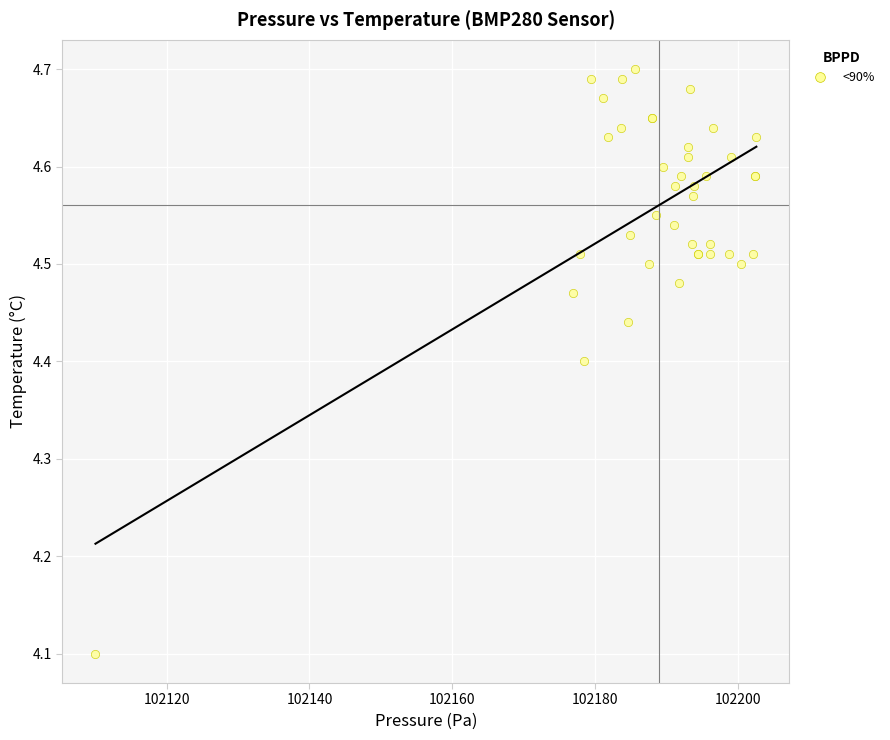

What Y value in the scatter plot is closest to 4?

4.1